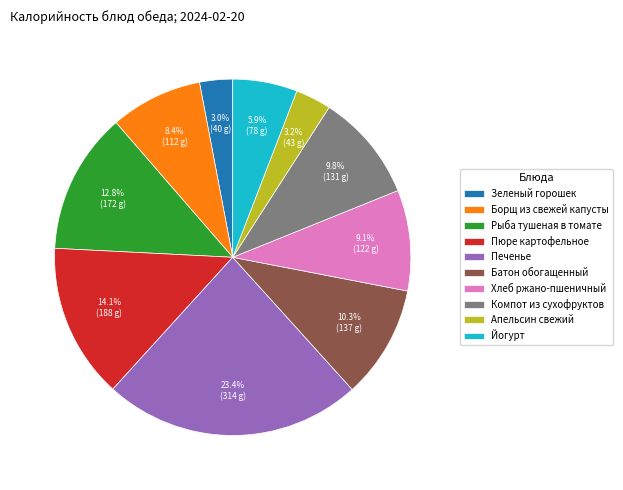

Which has a higher value, Батон обогащенный or Печенье?

Печенье